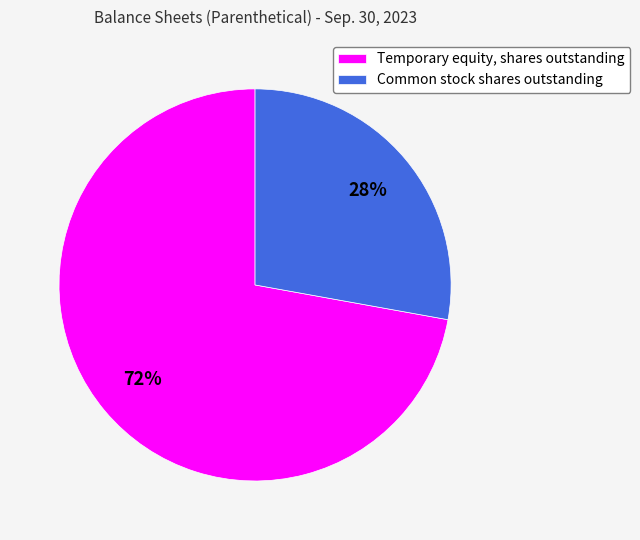

To the nearest percent, what portion does Temporary equity, shares outstanding represent?

72%